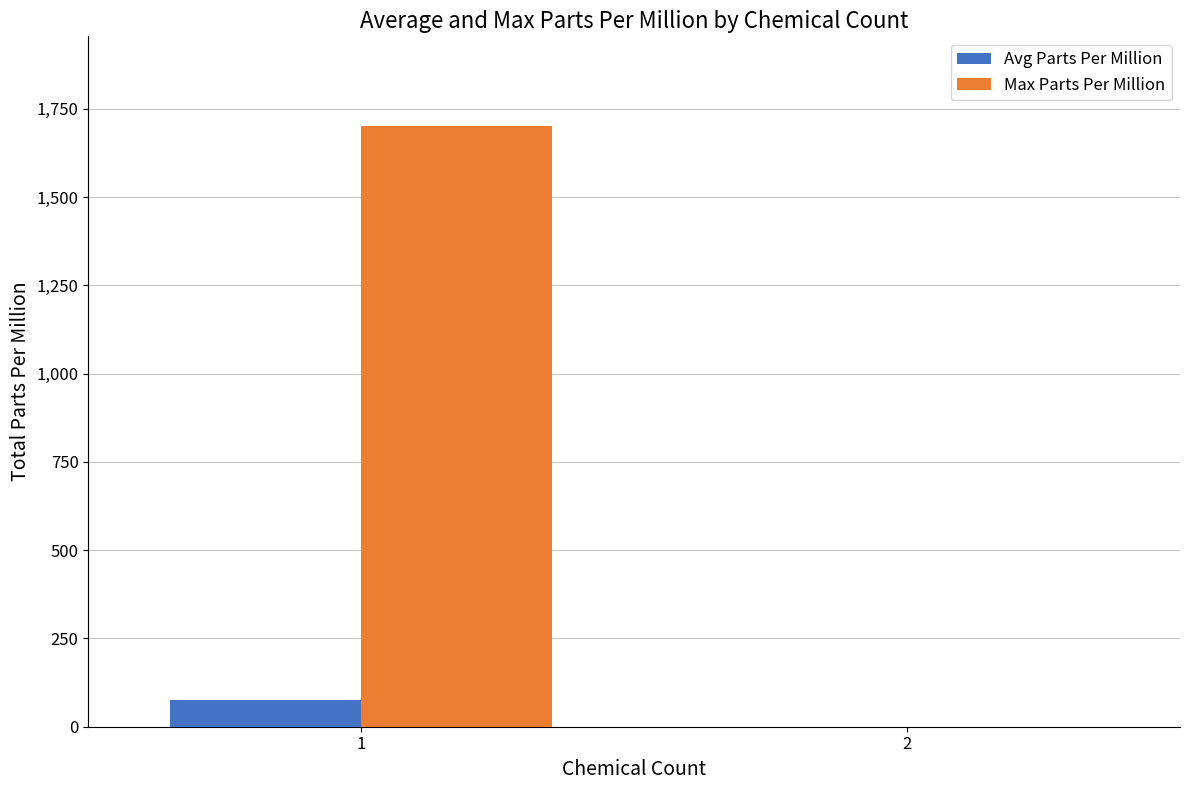

What is the sum of all Avg Parts Per Million values?

75.9